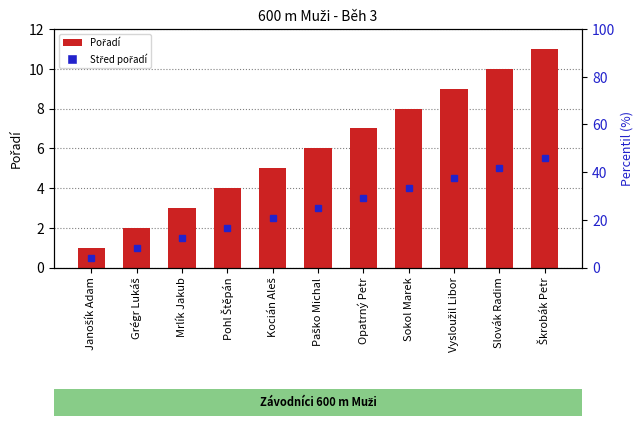

What is the value of the 5th bar from the left?

5